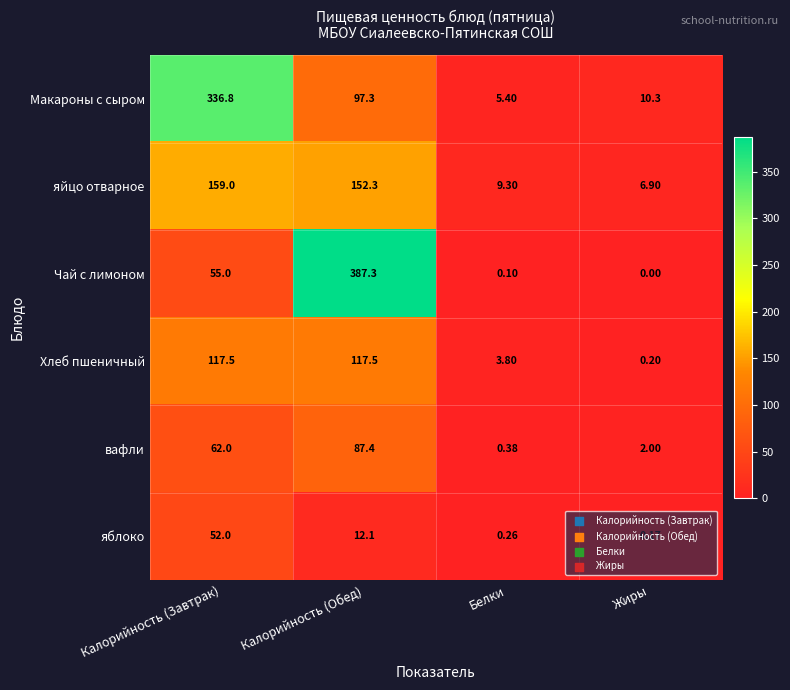

At which label does Чай с лимоном reach its minimum?

Жиры